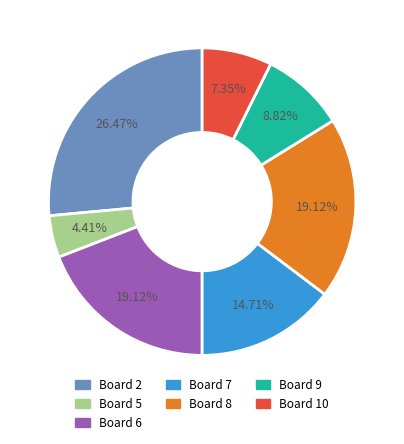

Is there any slice that represents more than half of the pie?

No